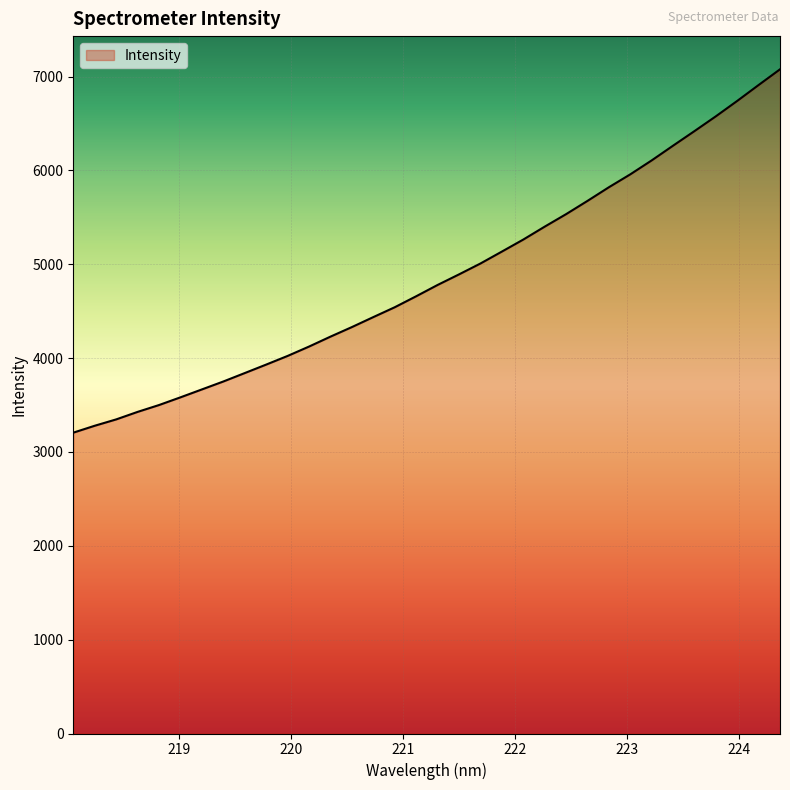

What is the smallest value displayed?

3205.9